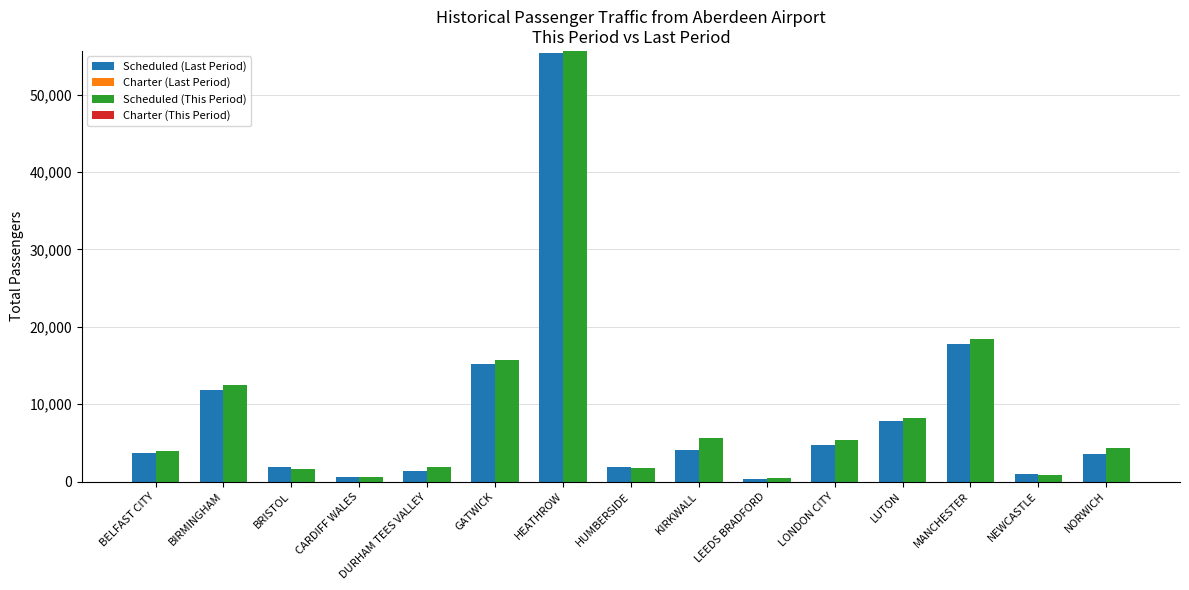

At how many categories does at least one series exceed 10370?

4